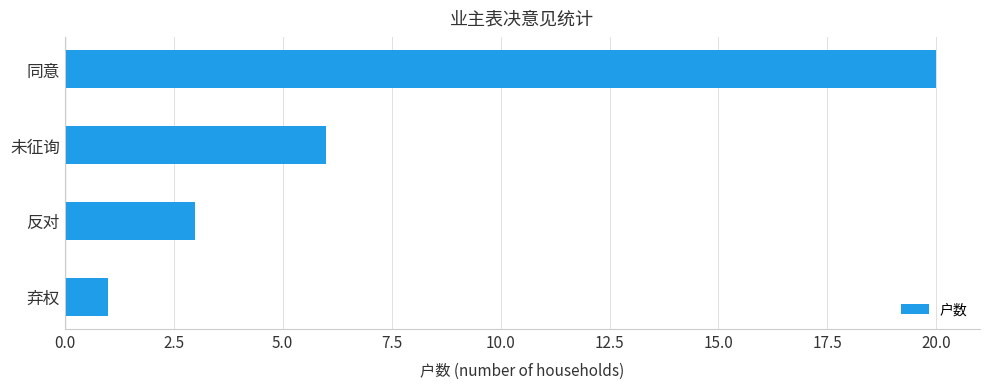

Is it true that the value at 同意 is 28?

False